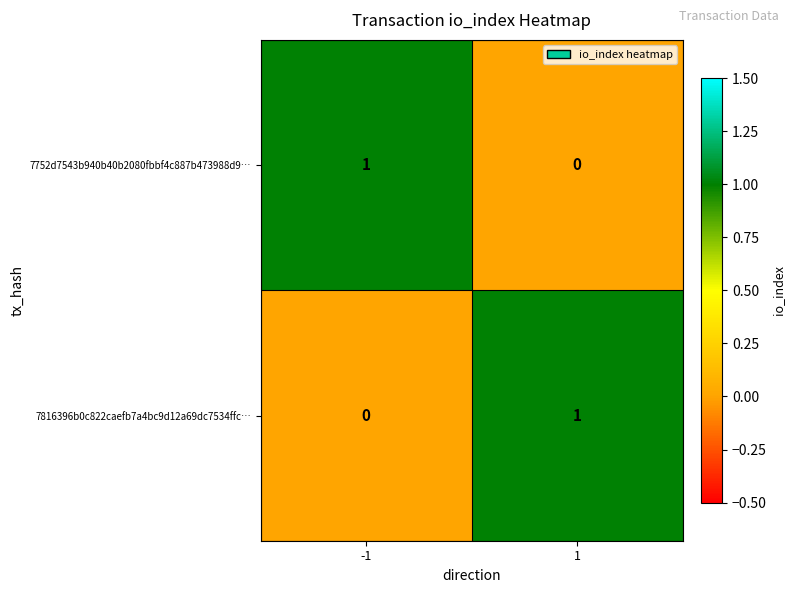

True or false: 7816396b0c822caefb7a4bc9d12a69dc7534ffc… has a value of 0 at 1.

False